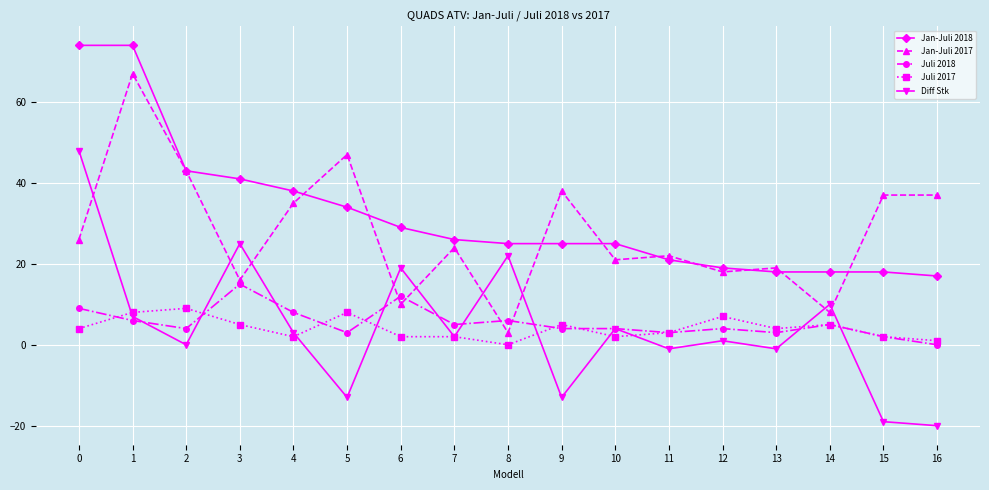

What is the sum of the Jan-Juli 2017 values at 14 and 1?

75